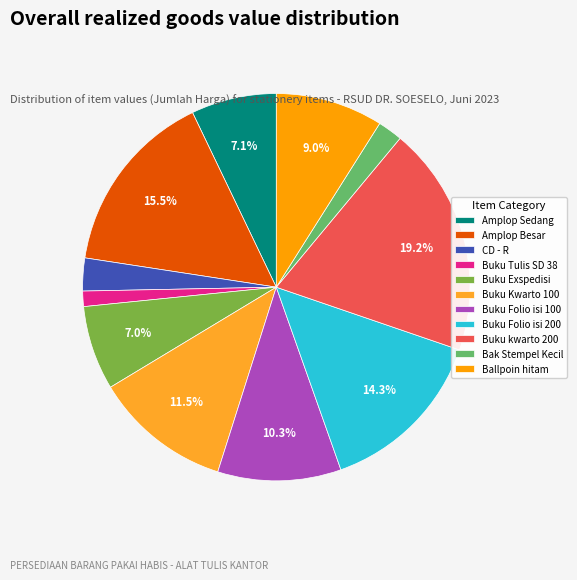

To the nearest percent, what portion does Buku Folio isi 200 represent?

14%